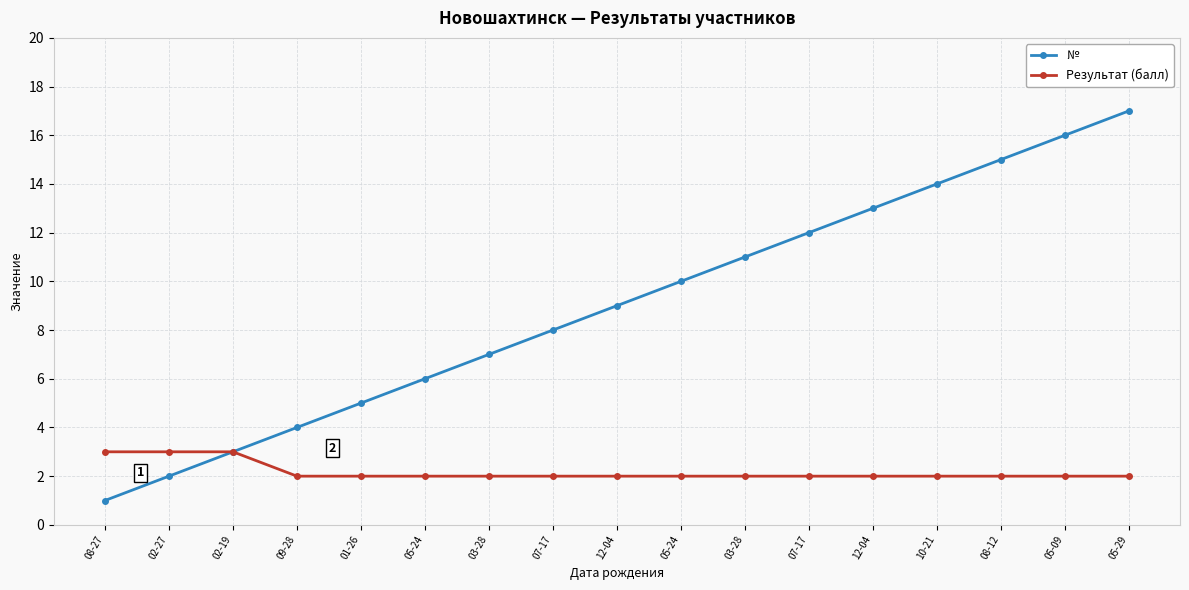

How many lines are shown in the chart?

2